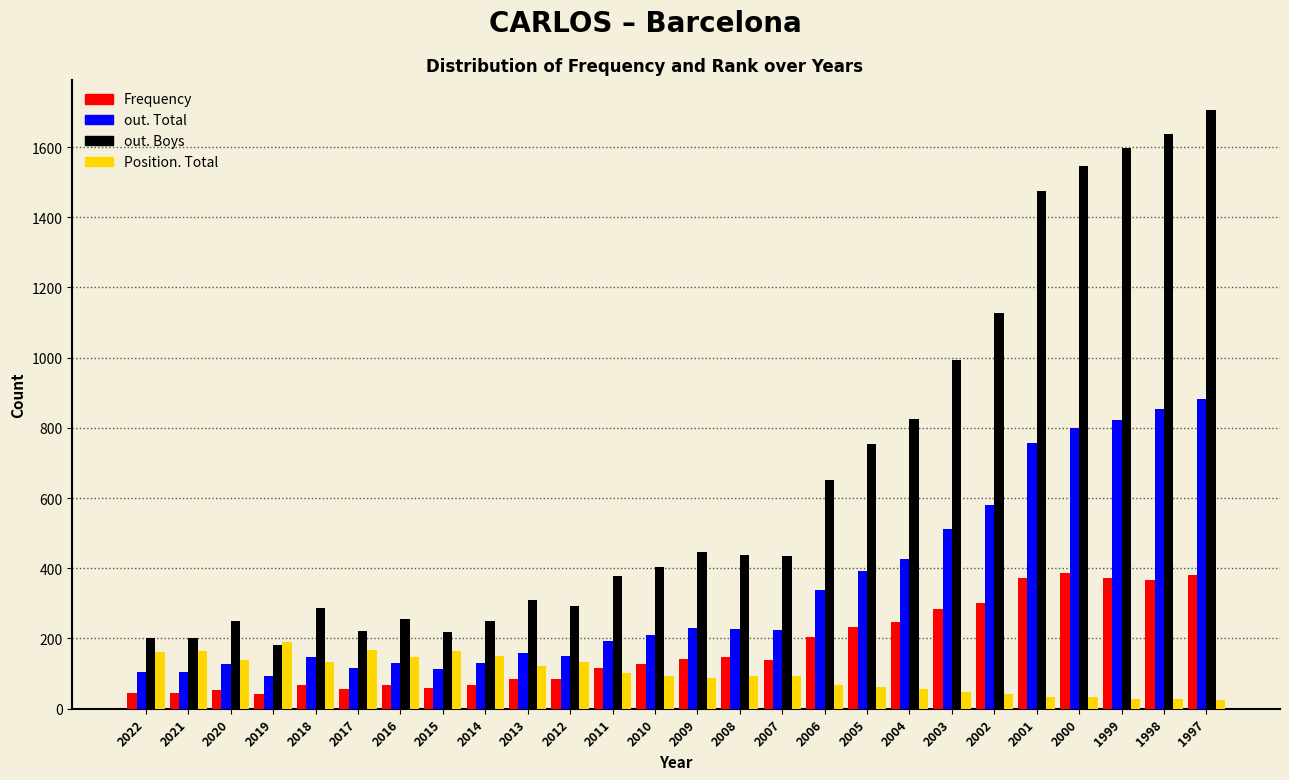

List the series in order of their peak value, lowest first.

Position. Total, Frequency, out. Total, out. Boys